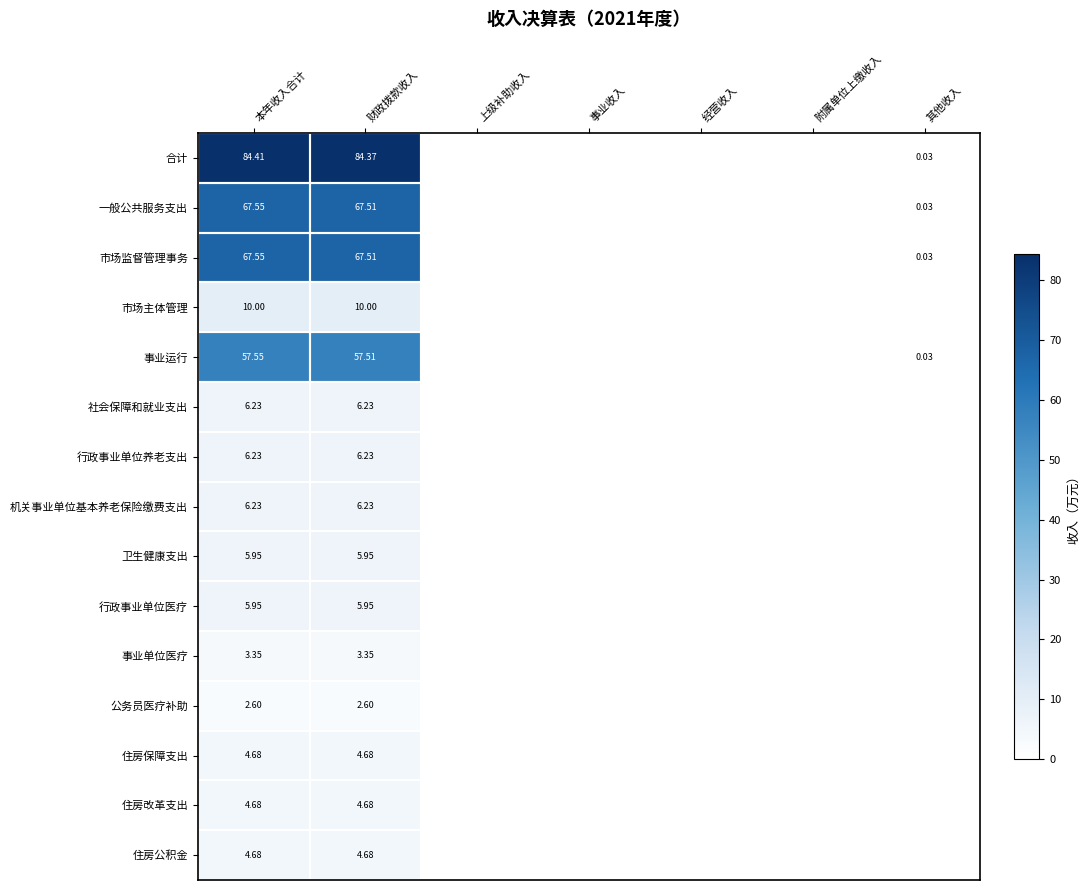

What is the greatest value displayed?

84.4